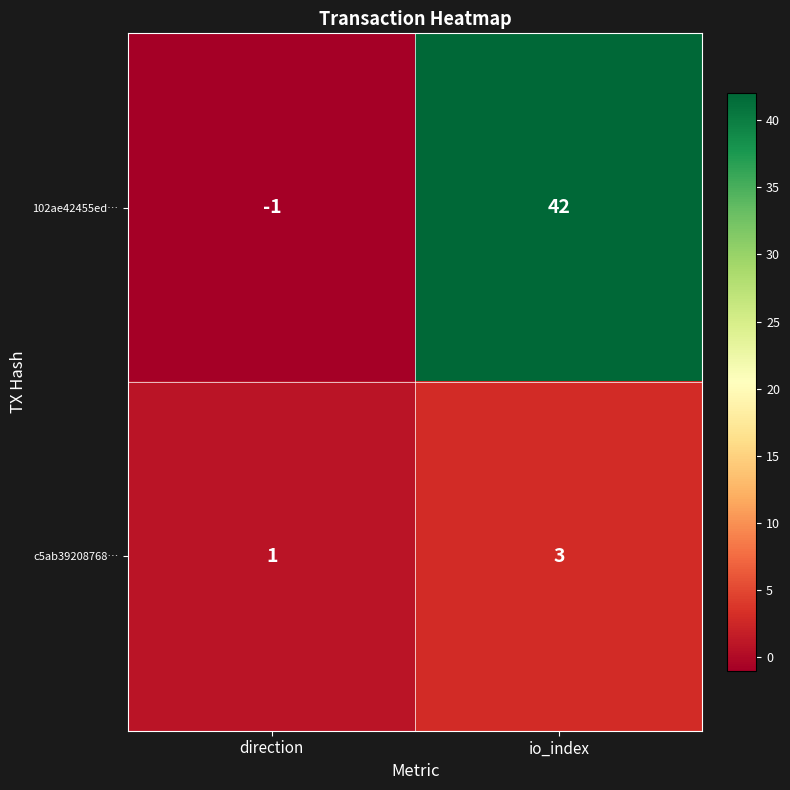

Reading right to left, extract all data points from this chart.

102ae42455ed…: 42	-1
c5ab39208768…: 3	1